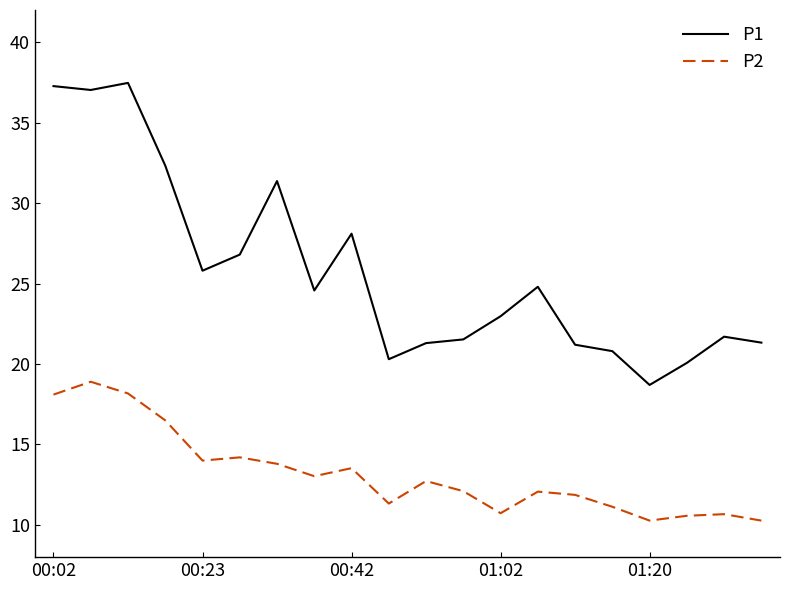

Does the chart display data point markers on the line(s)?

No